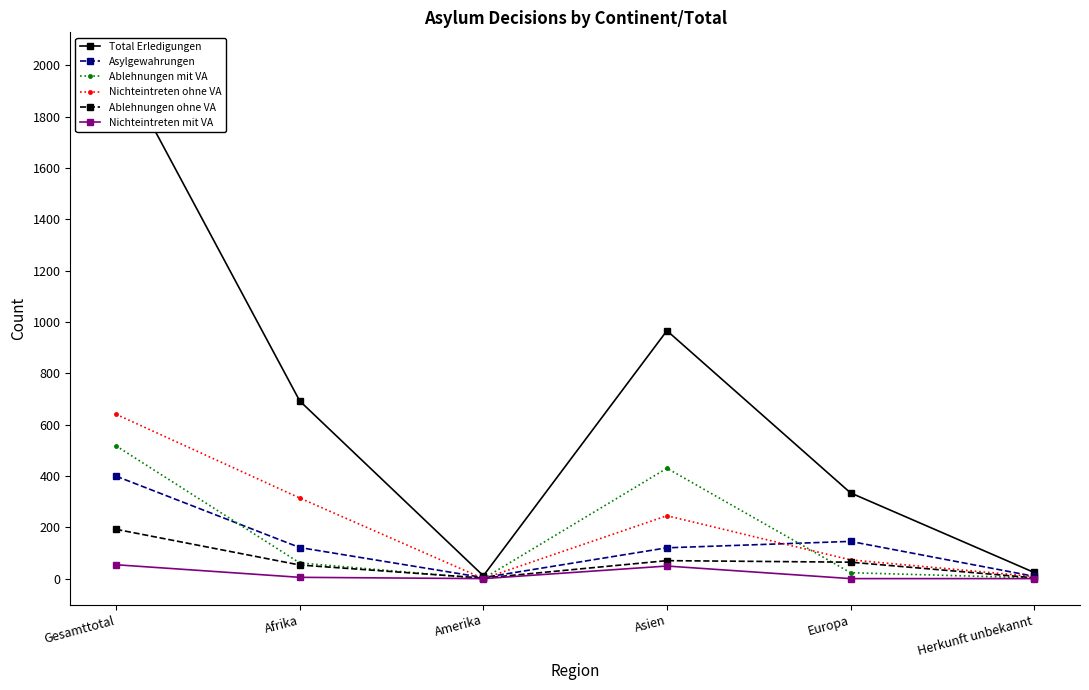

At which label is Total Erledigungen closest to 1019?

Asien